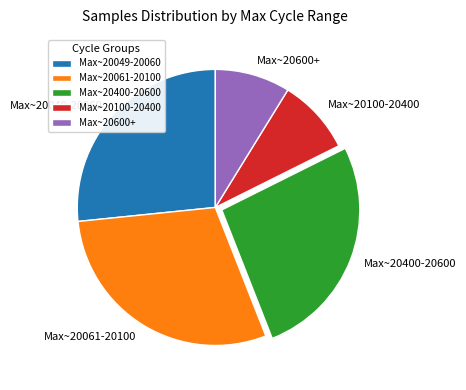

Is the sum of Max~20061-20100 and Max~20100-20400 greater than half?

No